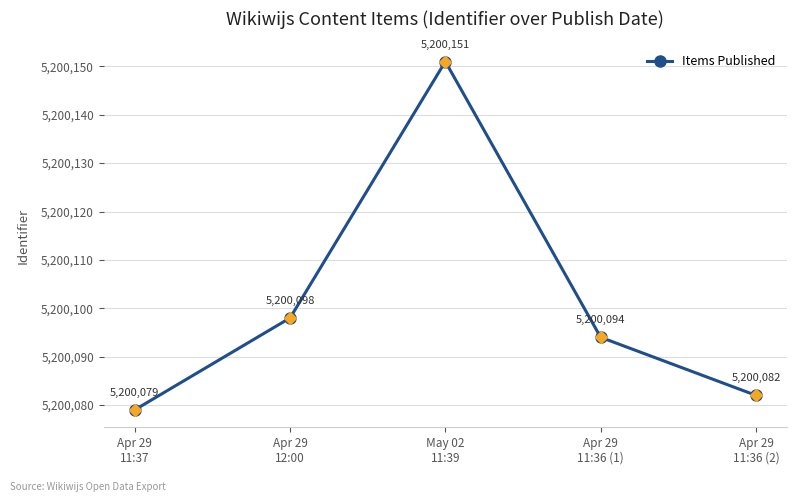

What is the smallest value displayed?

5200079